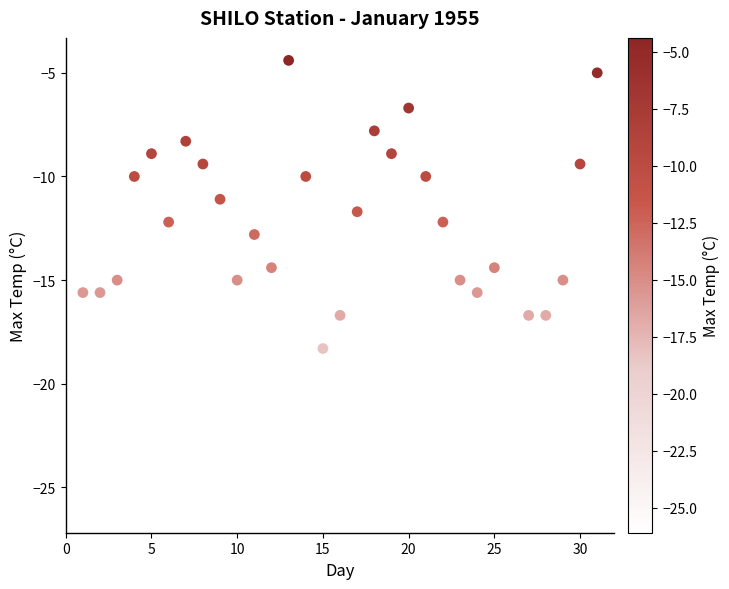

What is the range of X values (max minus min)?

30.0